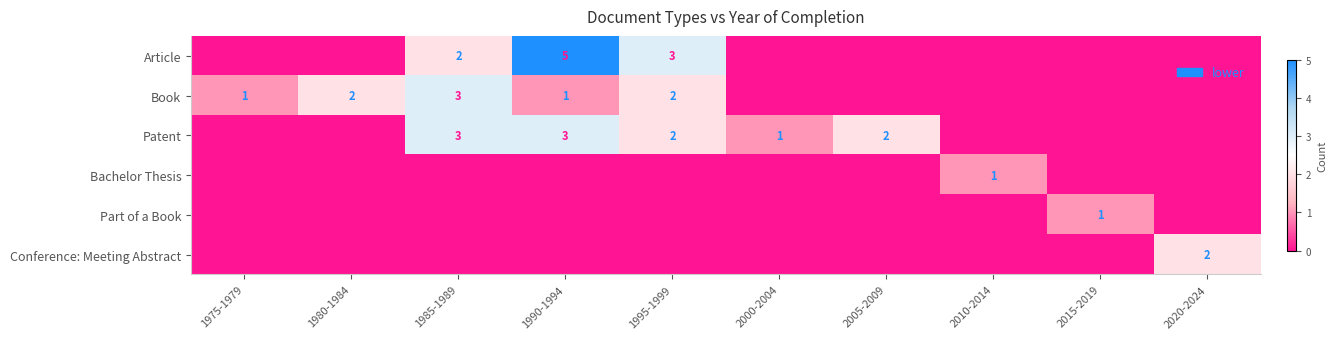

The value of Conference: Meeting Abstract at 1990-1994 is 0. True or false?

True